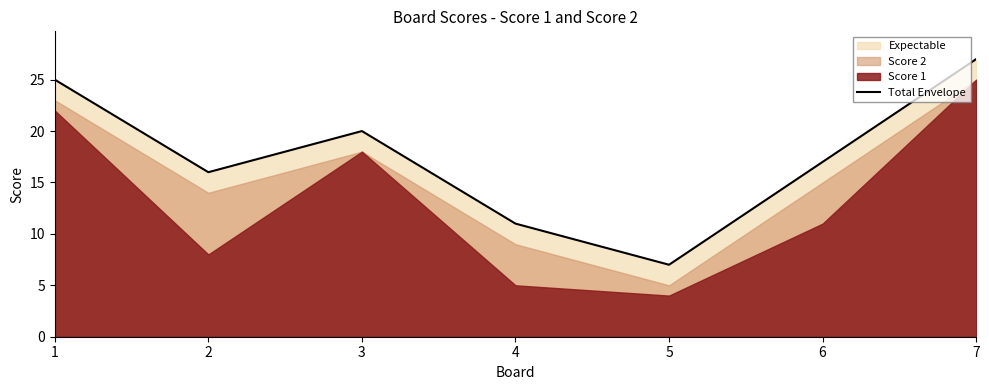

How many values are between 11 and 25?

5